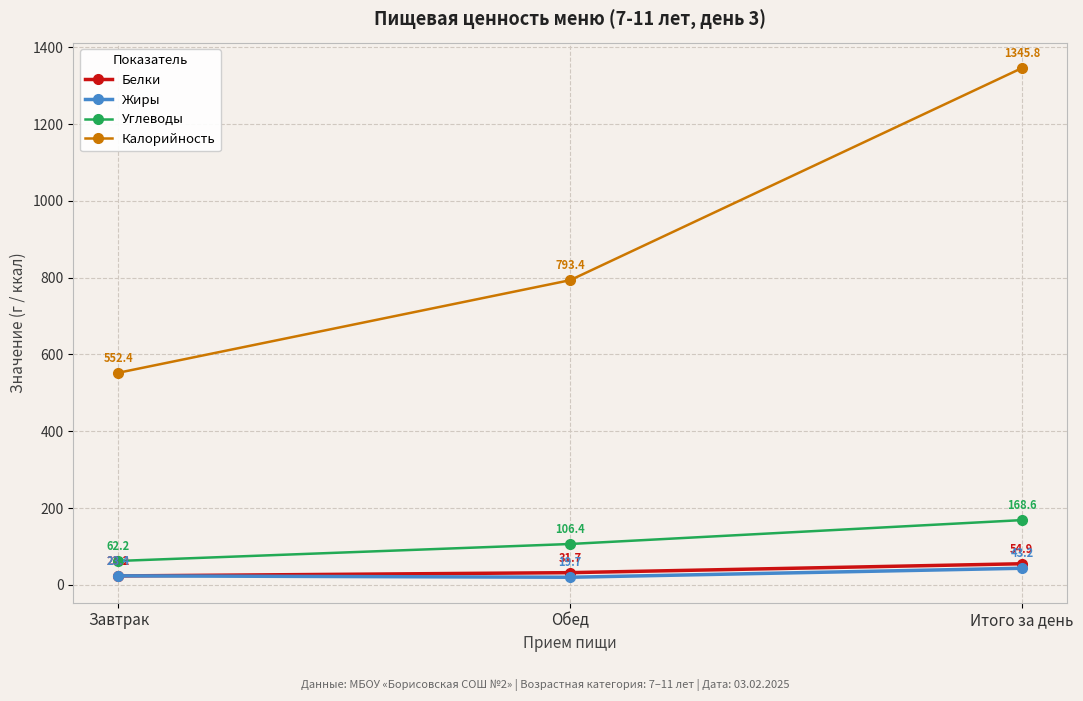

How many categories are shown in the chart?

3